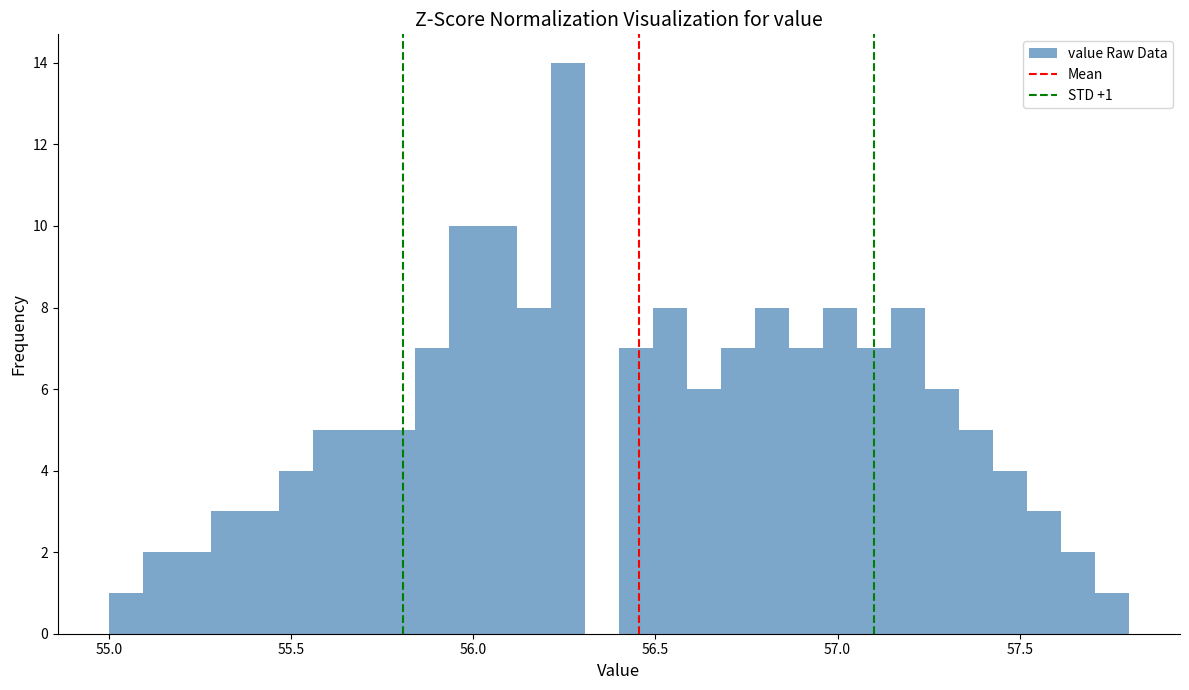

Around what value on the x-axis is the tallest bar? Give the approximate position of its centre, as read against the axis.

56.25